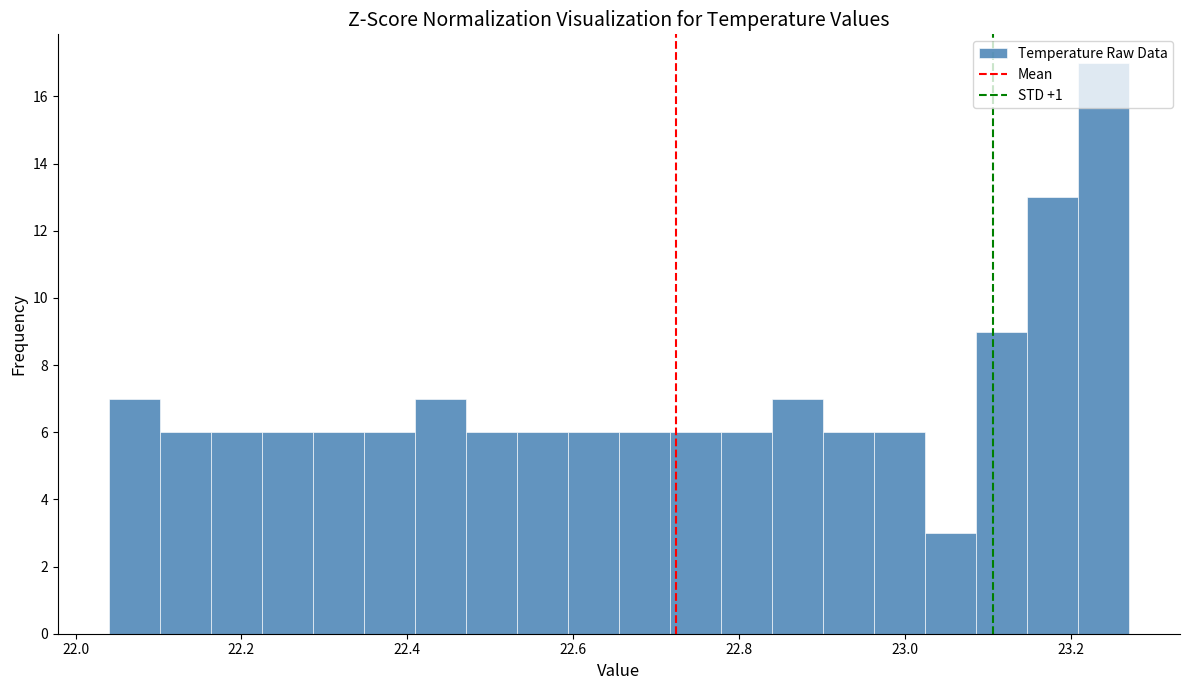

Read against the x-axis, roughly where is the centre of the tallest bar?

23.24